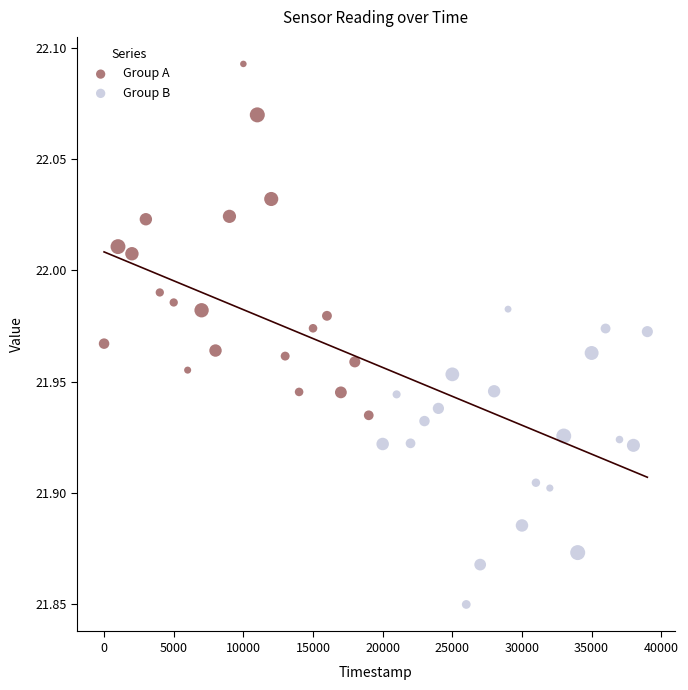

Which series has the widest spread of Y values?

Group A